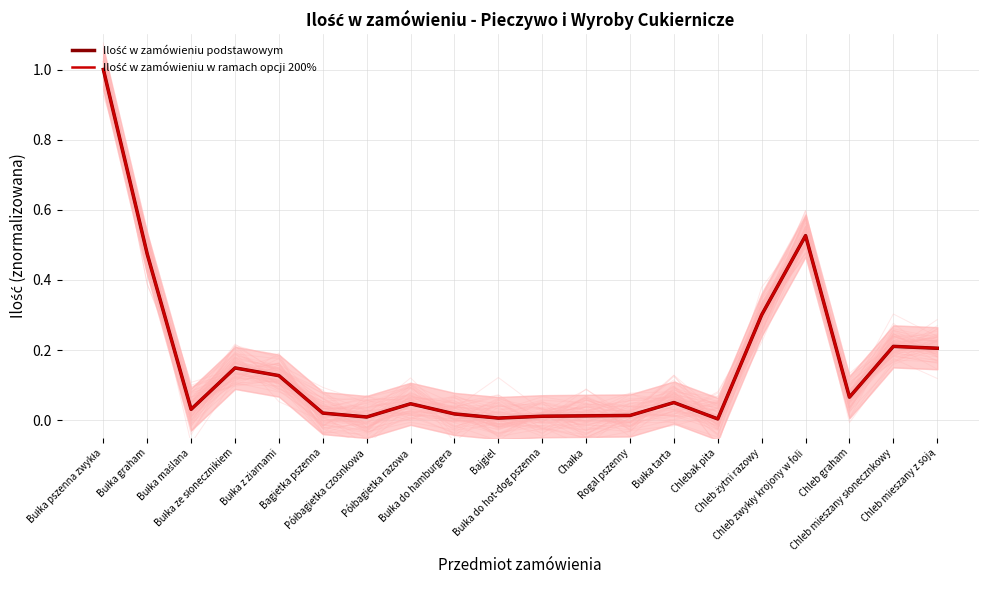

Which series has the widest spread of values?

Ilość w zamówieniu podstawowym